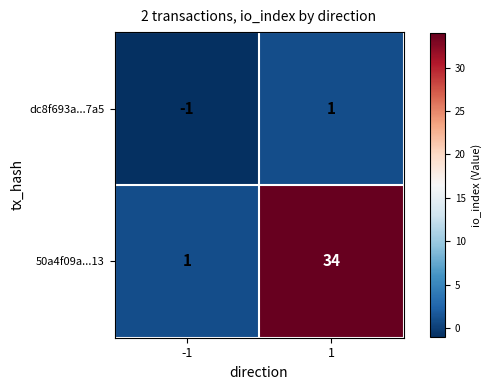

What is the difference between the highest and lowest values at -1?

2